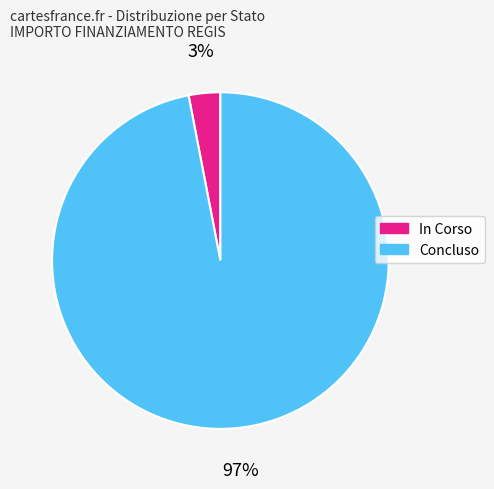

Which slice is the smallest?

In Corso